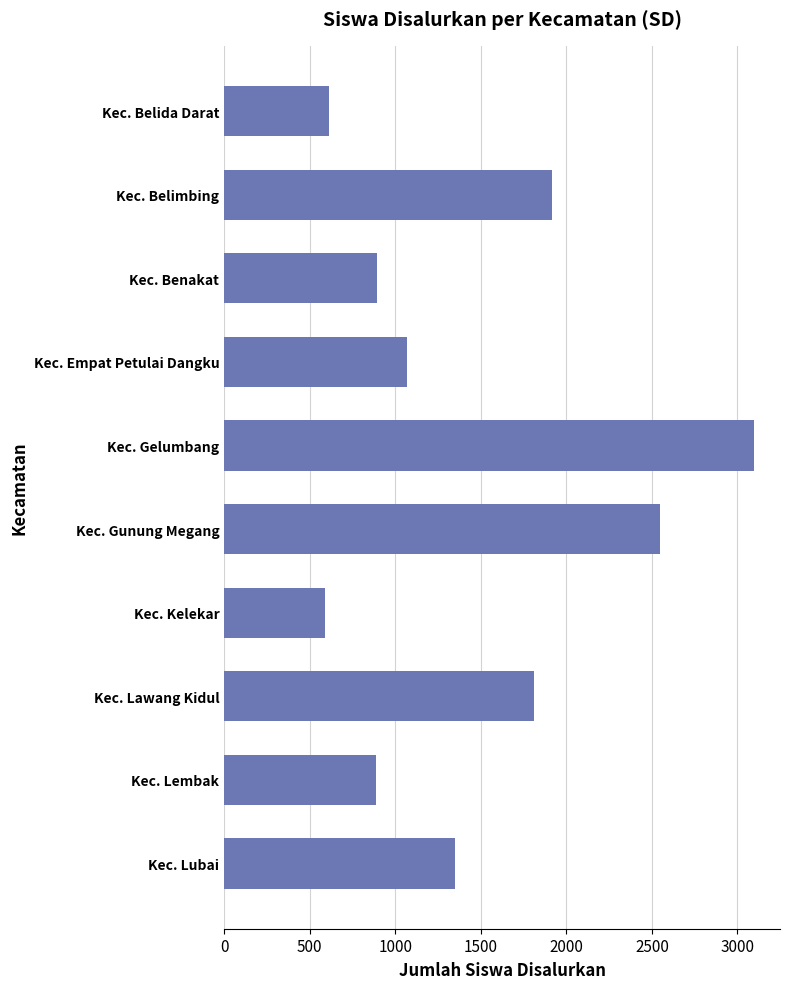

What is the greatest value displayed?

3094